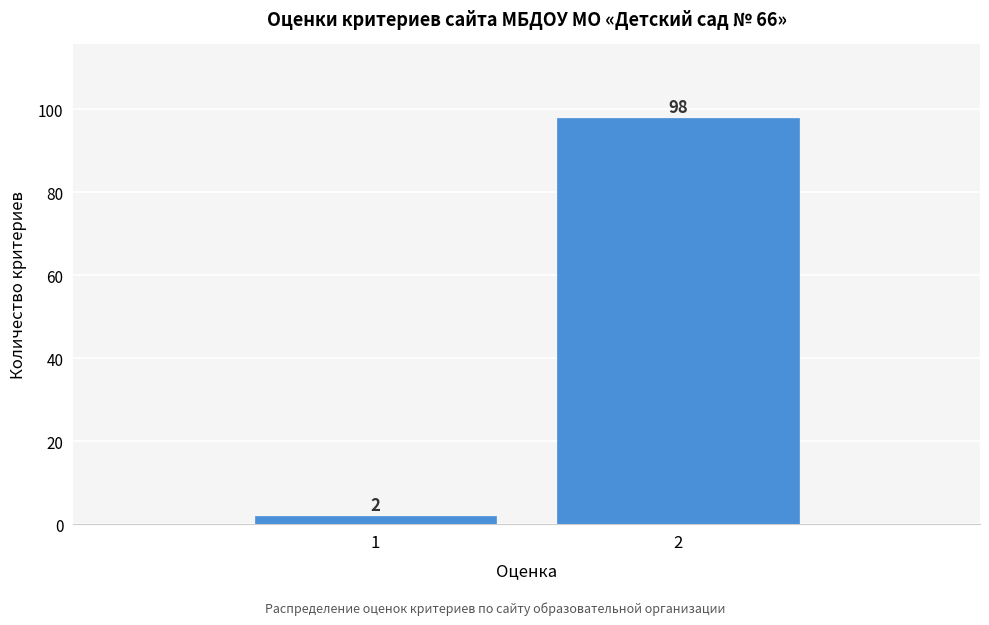

Reading left to right, list all the values displayed in this chart.

2	98